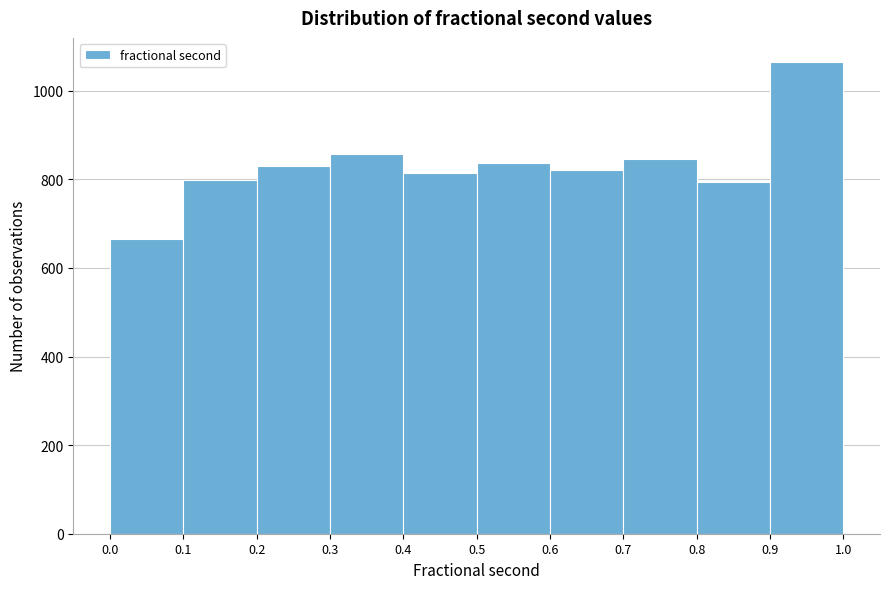

Reading left to right, list every bar in this chart as the range it spans on the x-axis followed by its height. The values are not printed on the chart, so give them approximately, as read against the axis.

0.0 to 0.1: 660
0.1 to 0.2: 800
0.2 to 0.3: 820
0.3 to 0.4: 860
0.4 to 0.5: 820
0.5 to 0.6: 840
0.6 to 0.7: 820
0.7 to 0.8: 840
0.8 to 0.9: 800
0.9 to 1.0: 1060